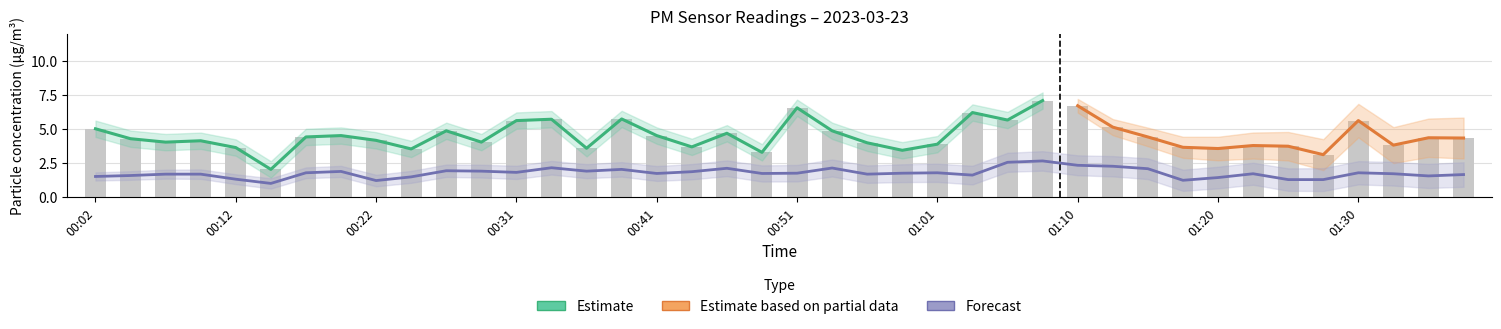

What is the label of the 35th bar from the left?

01:25